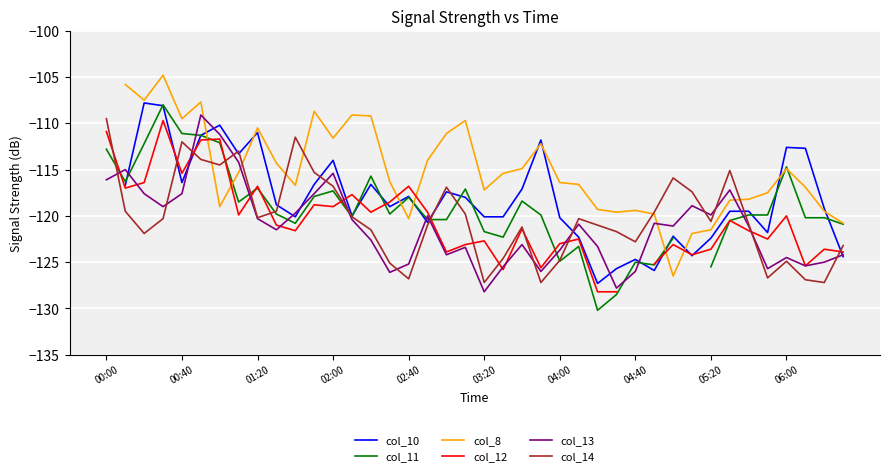

What is the minimum value for col_14?

-127.2